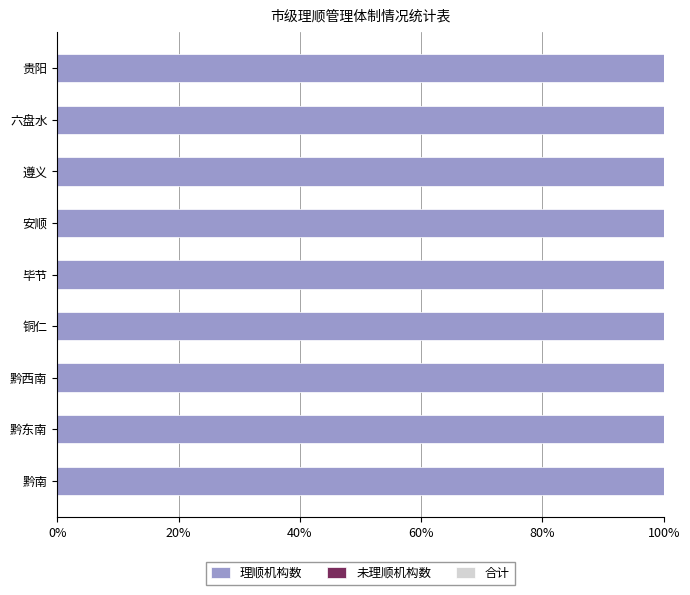

What is the sum of all 合计 values?

9